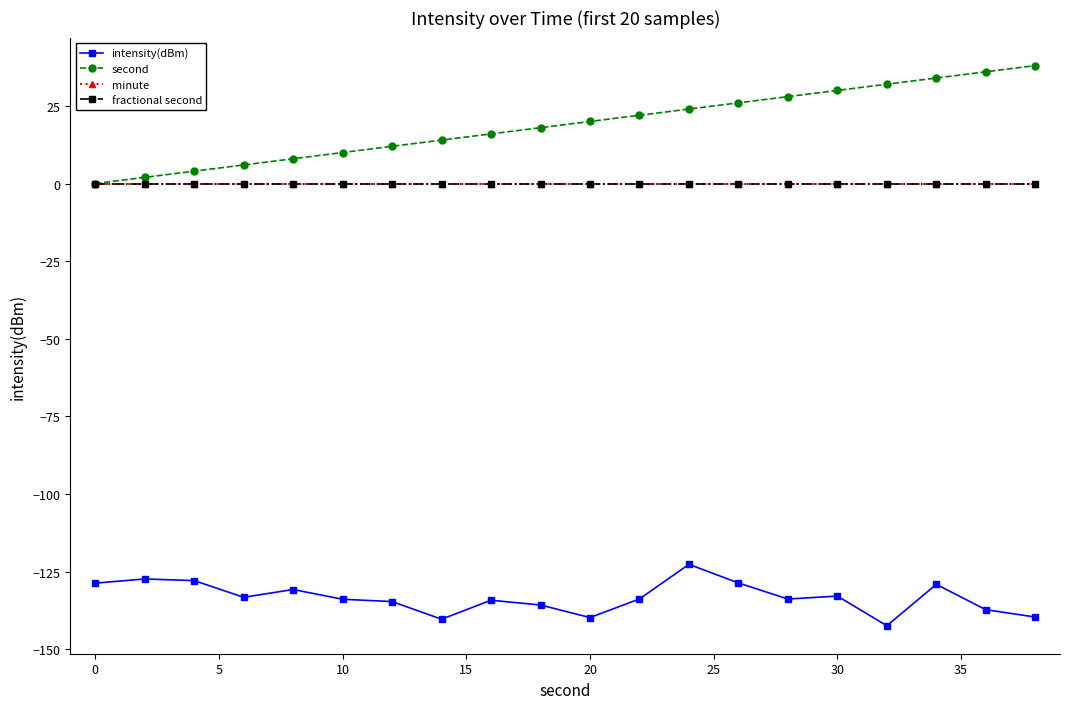

True or false: fractional second and second intersect in this chart.

False